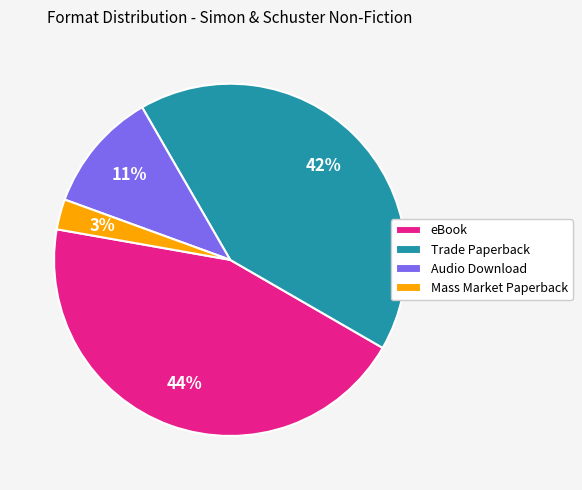

Count the number of slices in the pie.

4